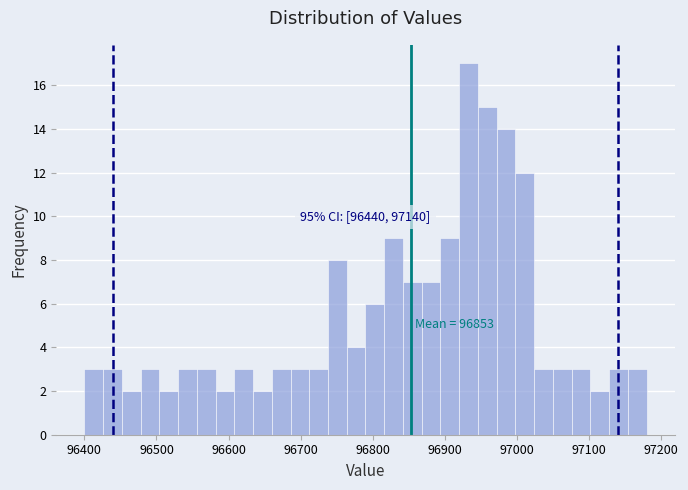

Read against the x-axis, roughly where is the centre of the tallest bar?

96930